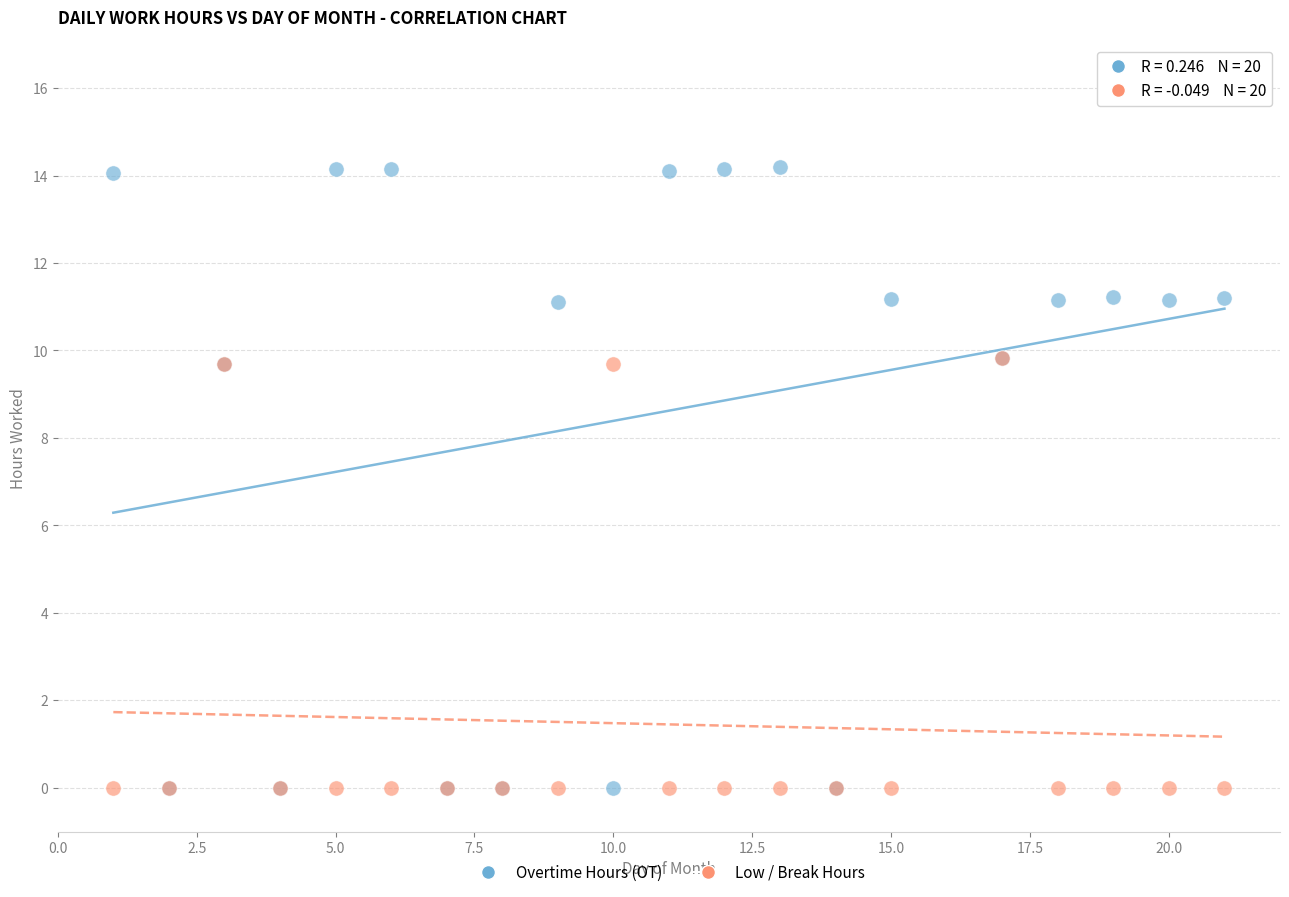

What are all the series names shown in the legend?

Overtime Hours (OT), Low / Break Hours